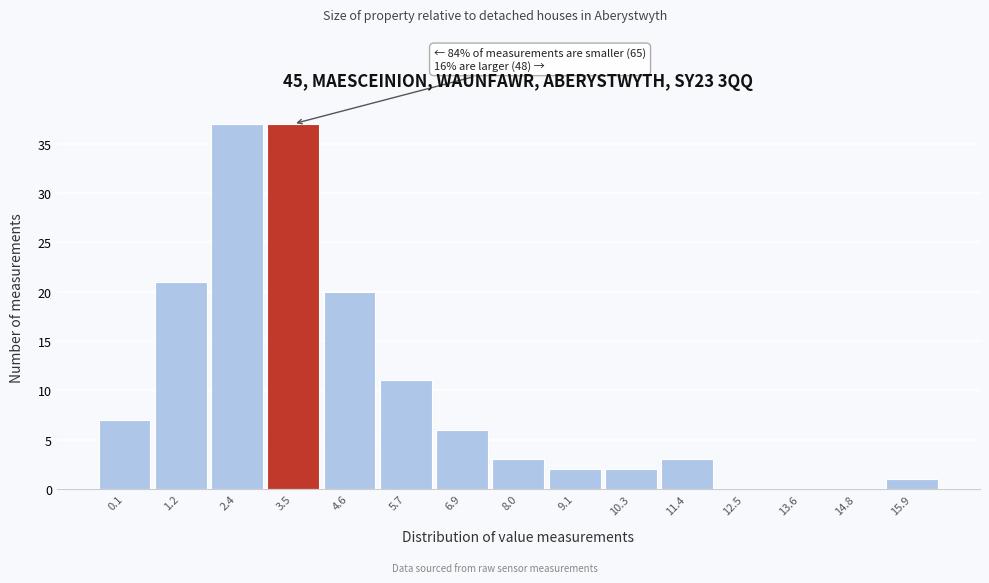

Reading right to left, extract all data points from this chart.

15.9=1	14.8=0	13.6=0	12.5=0	11.4=3	10.3=2	9.1=2	8.0=3	6.9=6	5.7=11	4.6=20	3.5=37	2.4=37	1.2=21	0.1=7